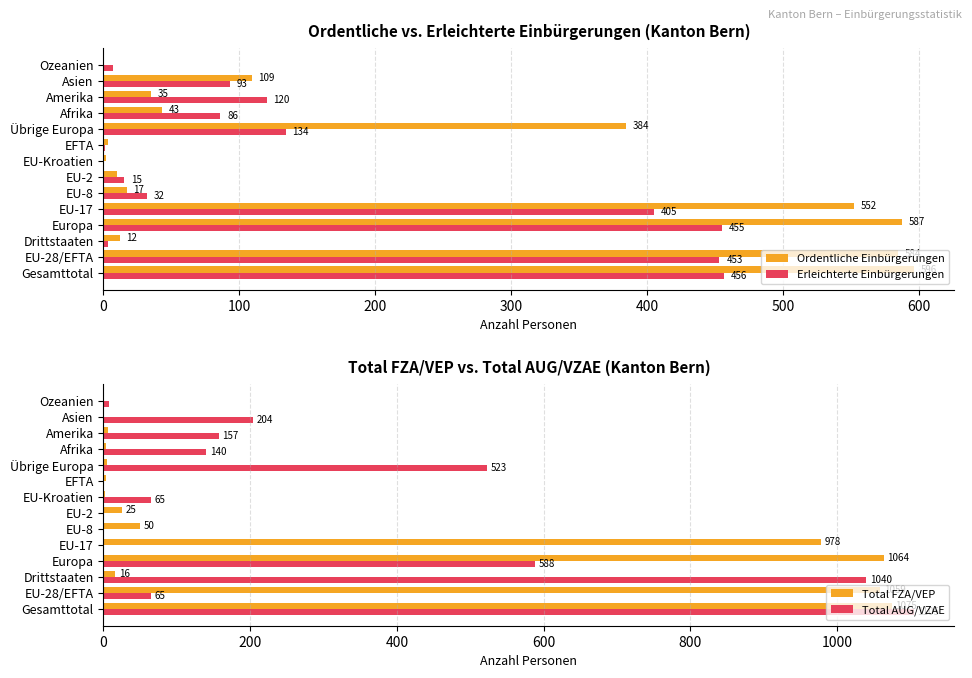

Where is Erleichterte Einbürgerungen nearest to the value 228?

Übrige Europa